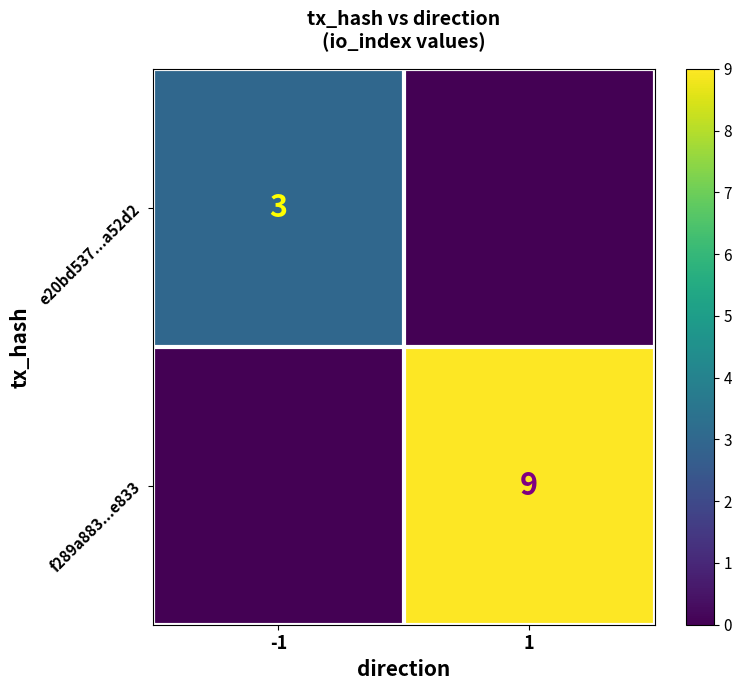

The value of f289a883...e833 at 1 is 9. True or false?

True